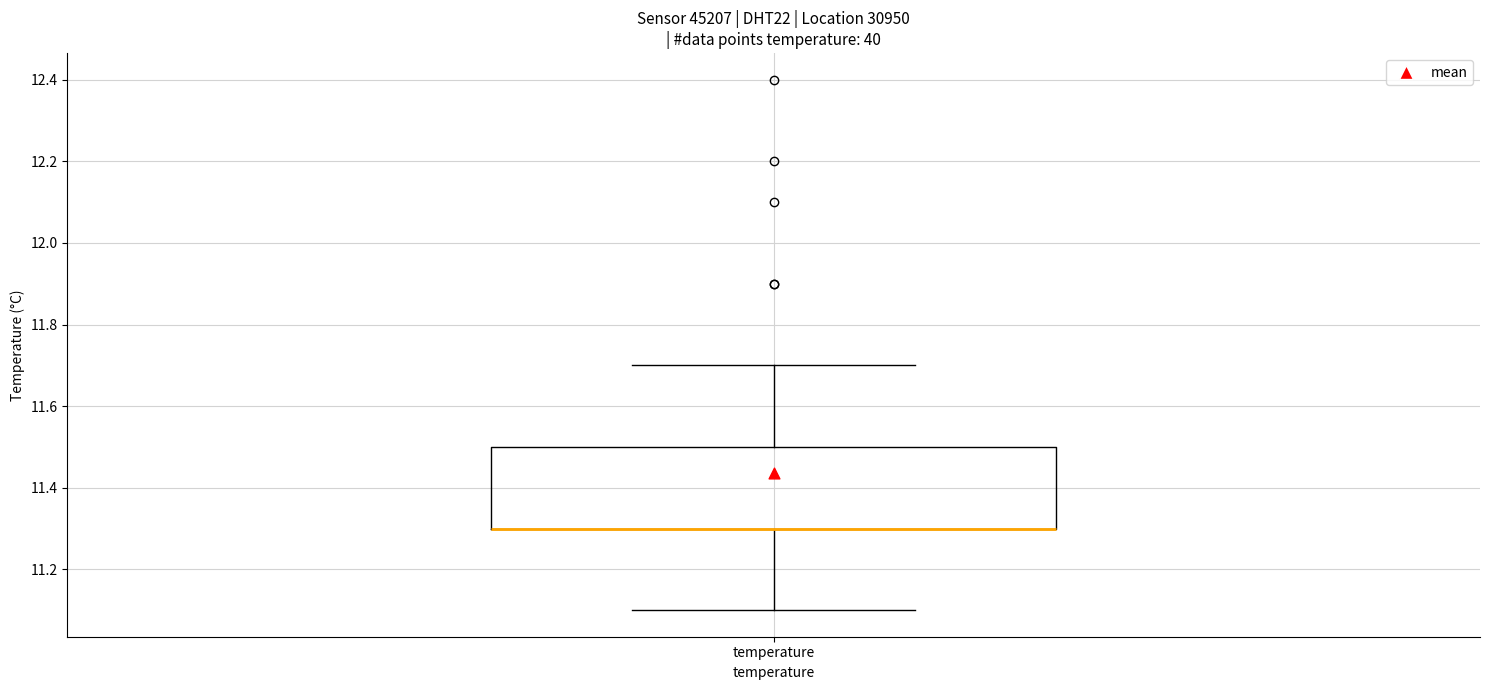

Read this box plot against the y-axis: the position of the median line, the range covered by the box, and the ends of both whiskers. The values are not printed on the chart, so give them approximately, as read against the axis.

median 11.3 (drawn on the box's lower edge), box 11.3 to 11.5, whiskers 11.1 to 11.7